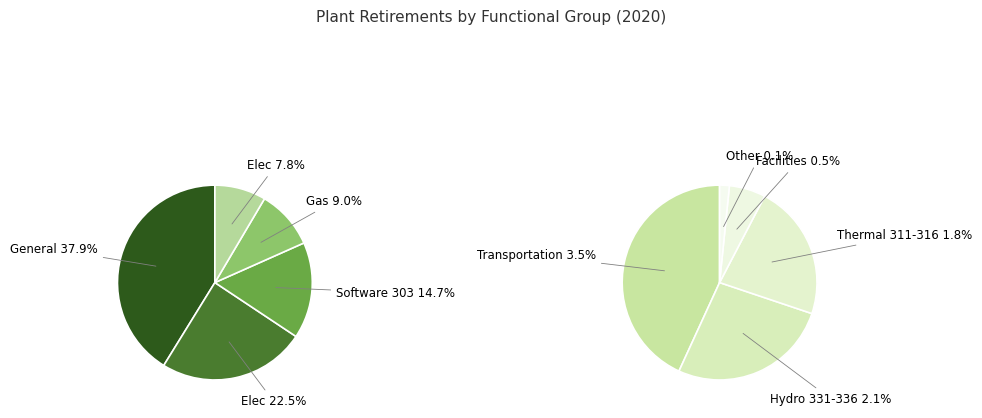

How many slices are in this pie chart?

10